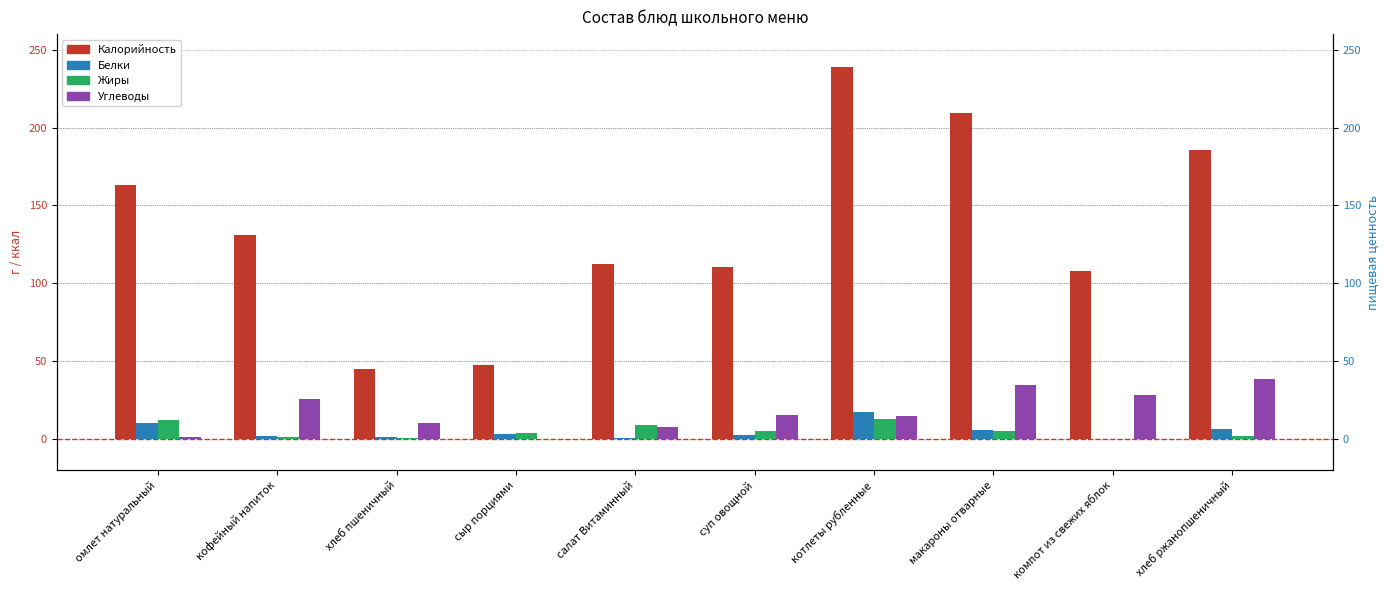

True or false: Углеводы has a value of 0.6 at омлет натуральный.

False